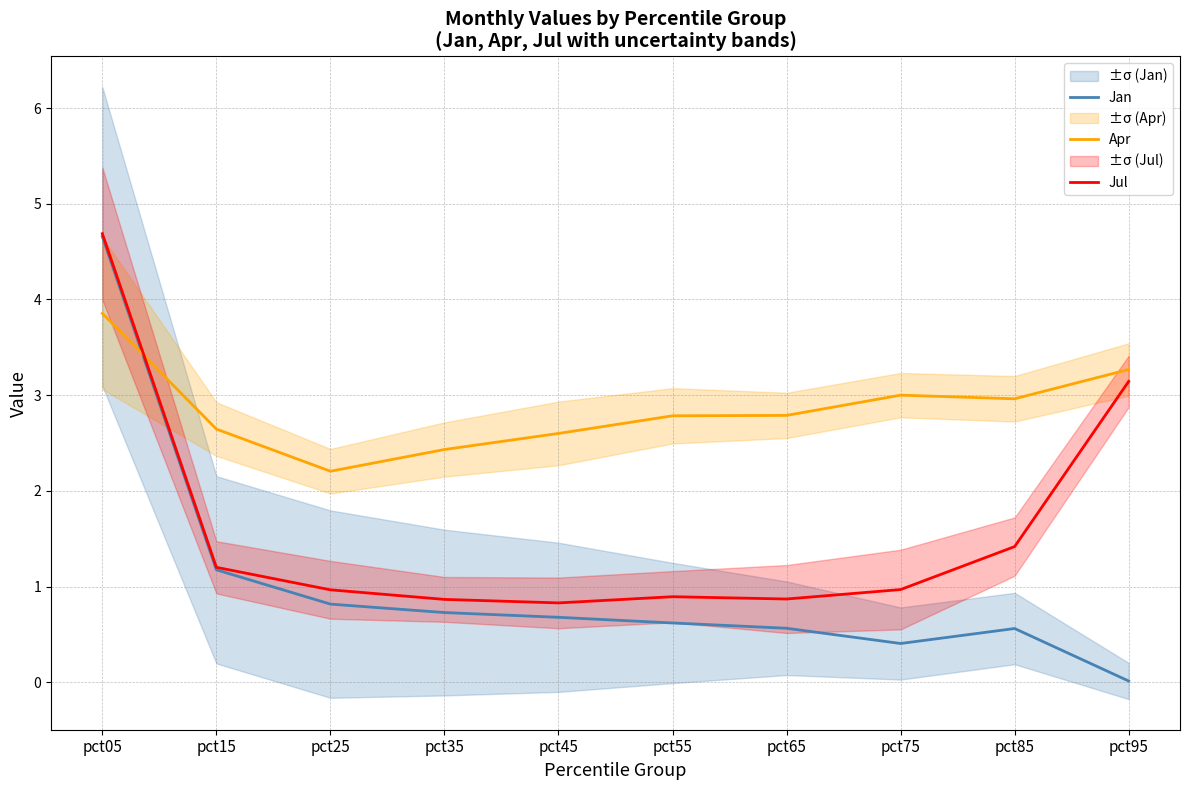

Which label corresponds to the smallest value in the chart?

pct95